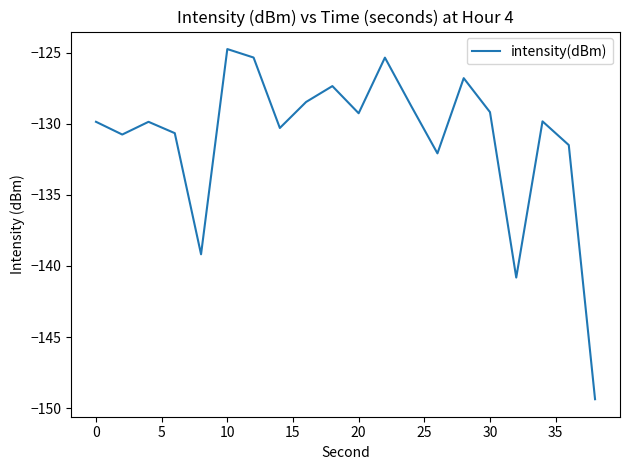

How many lines are shown in the chart?

1